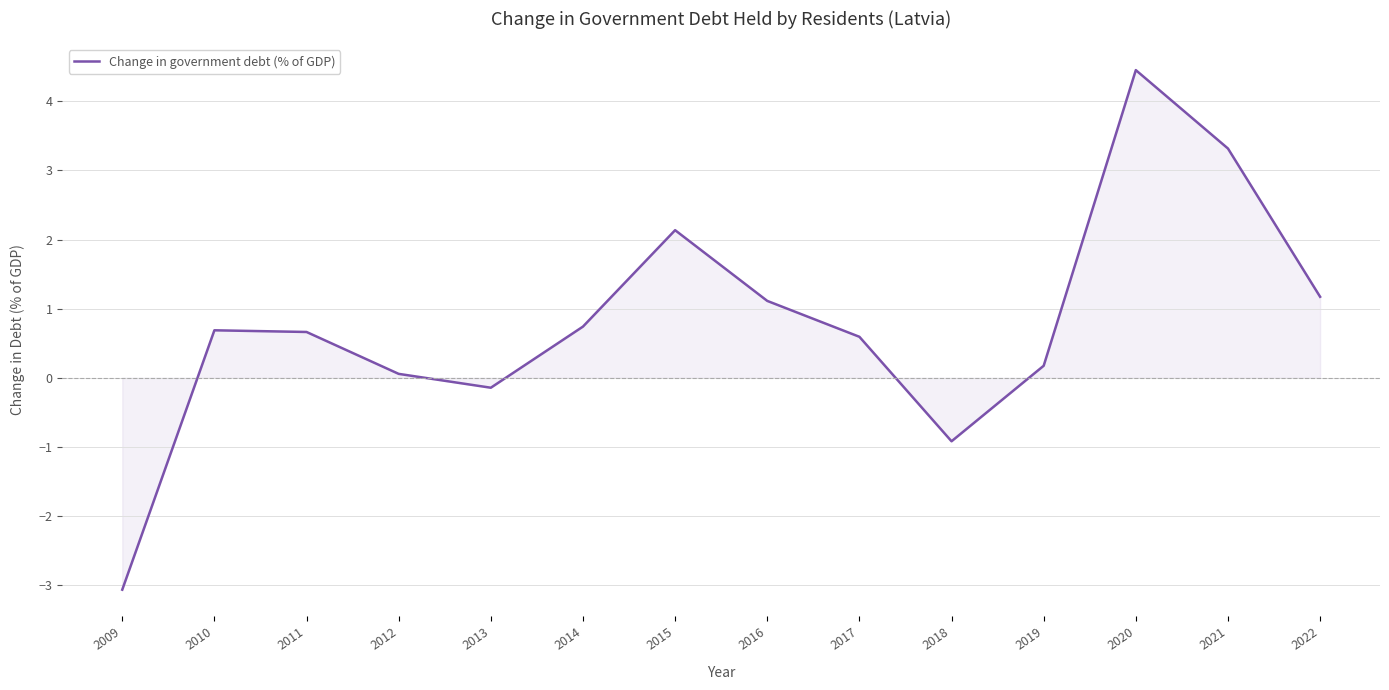

What value does the data have at 2018?

-0.9